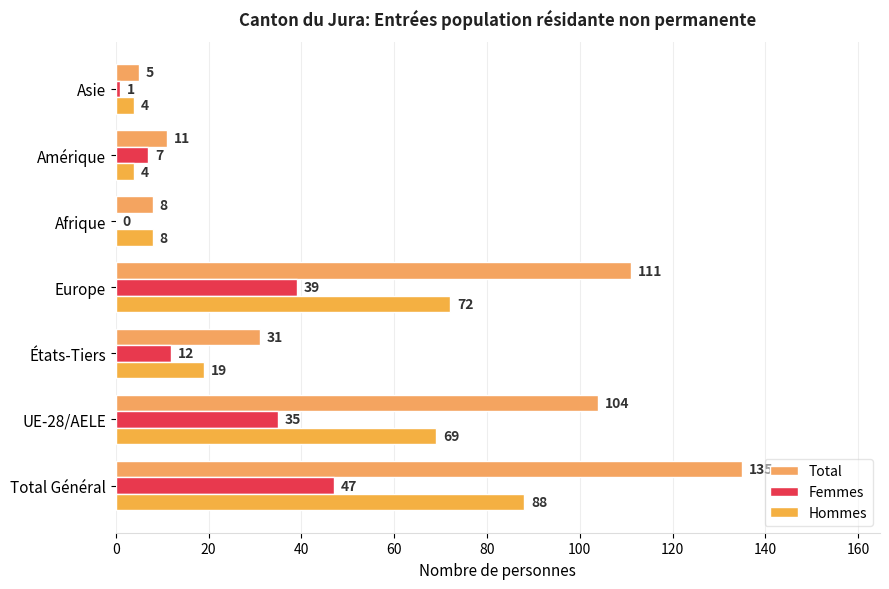

How many categories are shown in the chart?

7